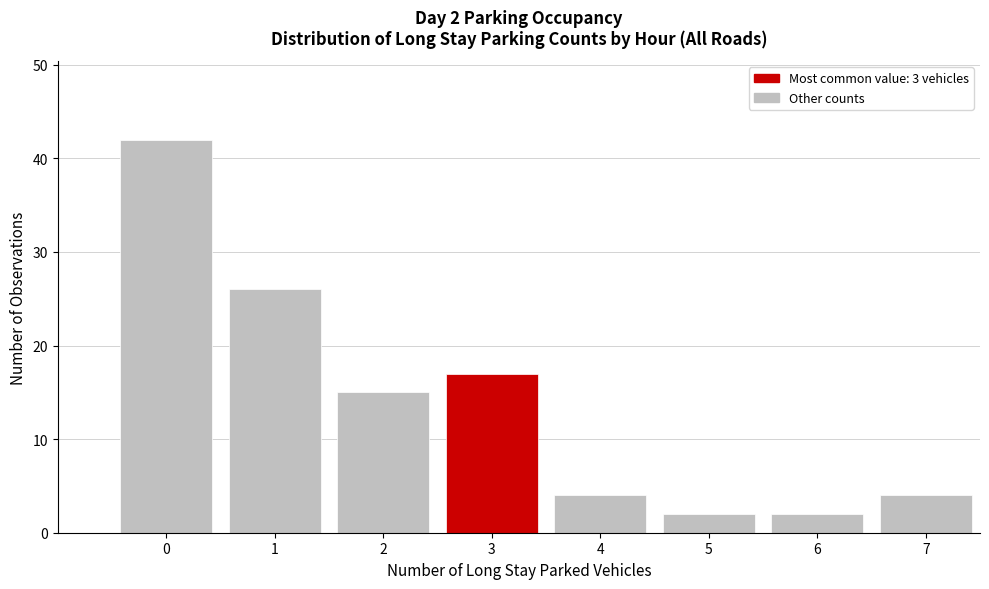

Reading left to right, transcribe all the data shown in this chart.

0=42	1=26	2=15	3=17	4=4	5=2	6=2	7=4